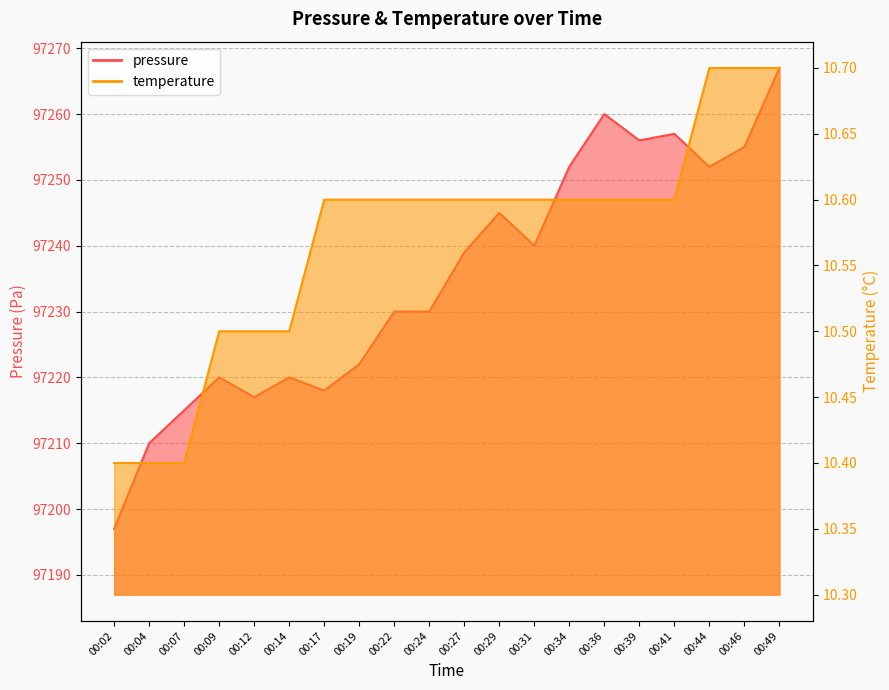

What is the value of the temperature point at the 11th from the left?

10.6